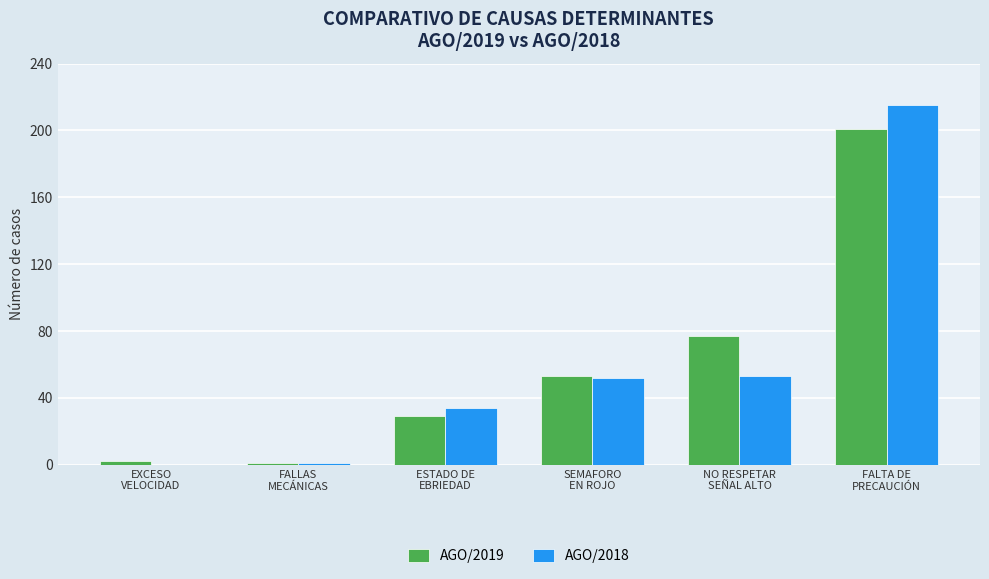

What is the maximum value for AGO/2019?

201